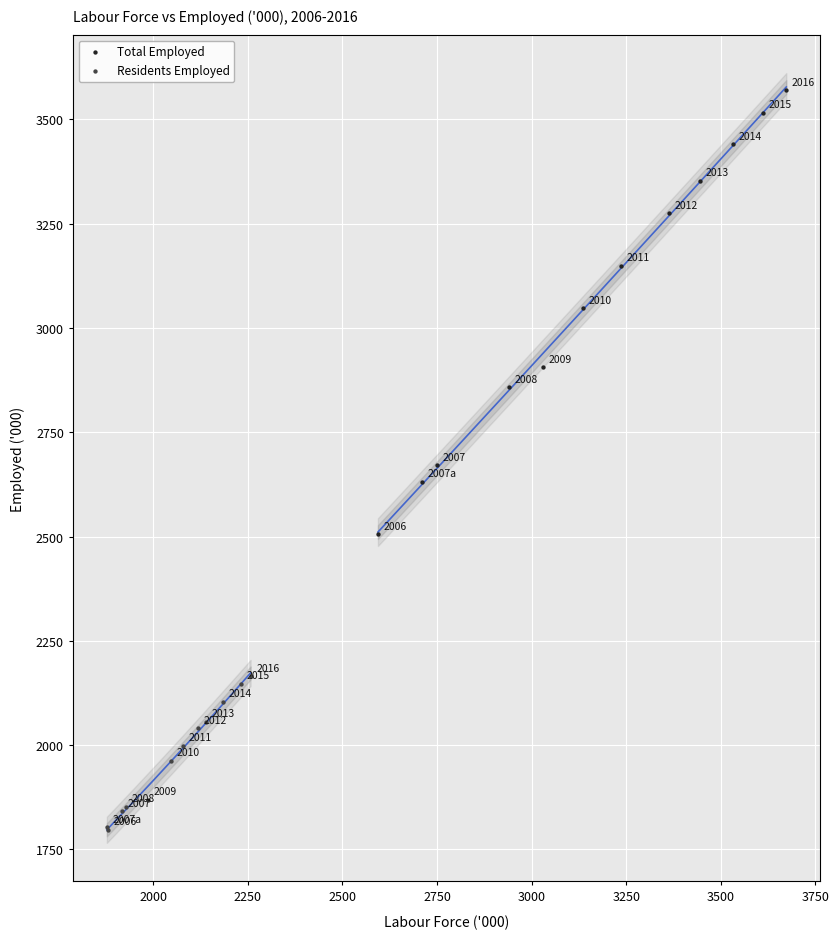

Which series reaches the minimum Y coordinate?

Residents Employed